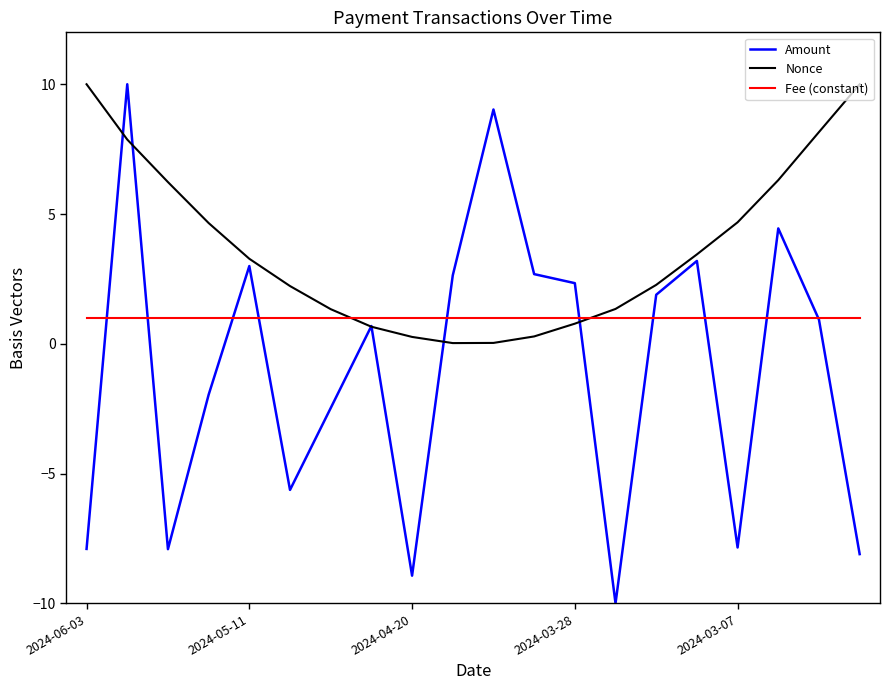

At how many categories does at least one series exceed -1?

20